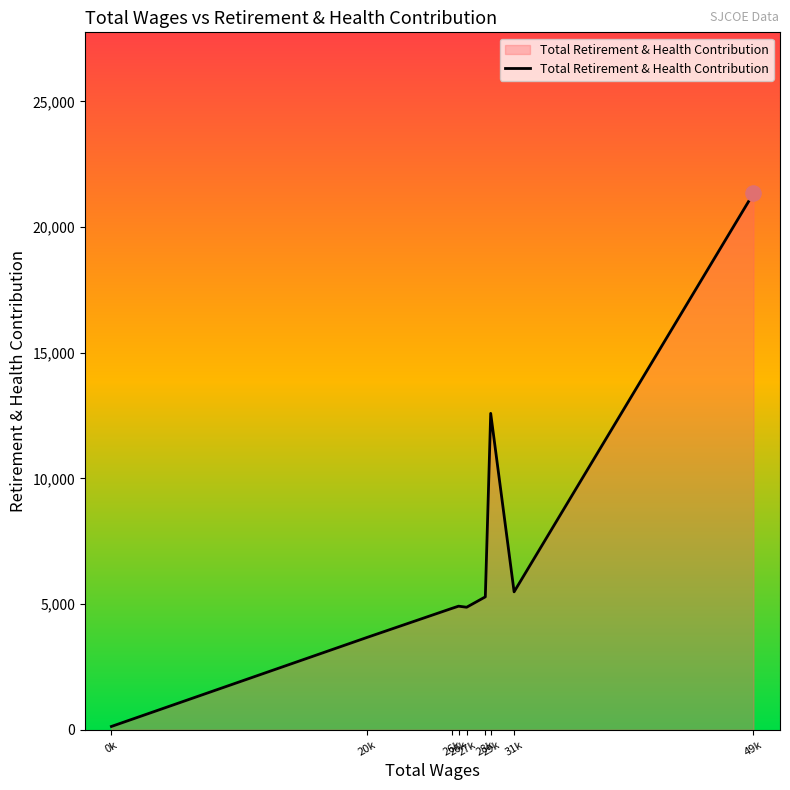

What is the change in value from 26k to 31k?

+657